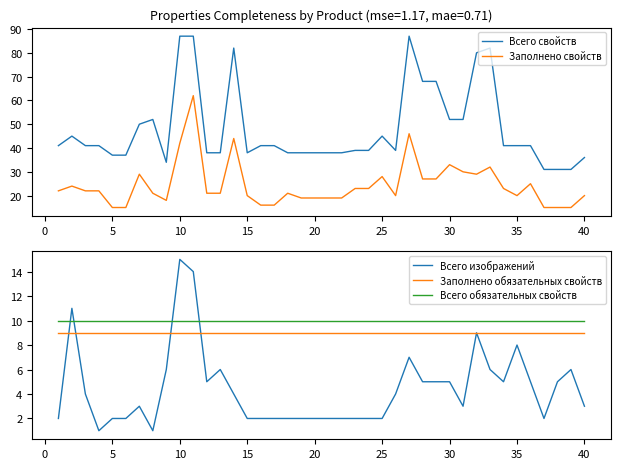

Which series has the widest spread of values?

Всего свойств